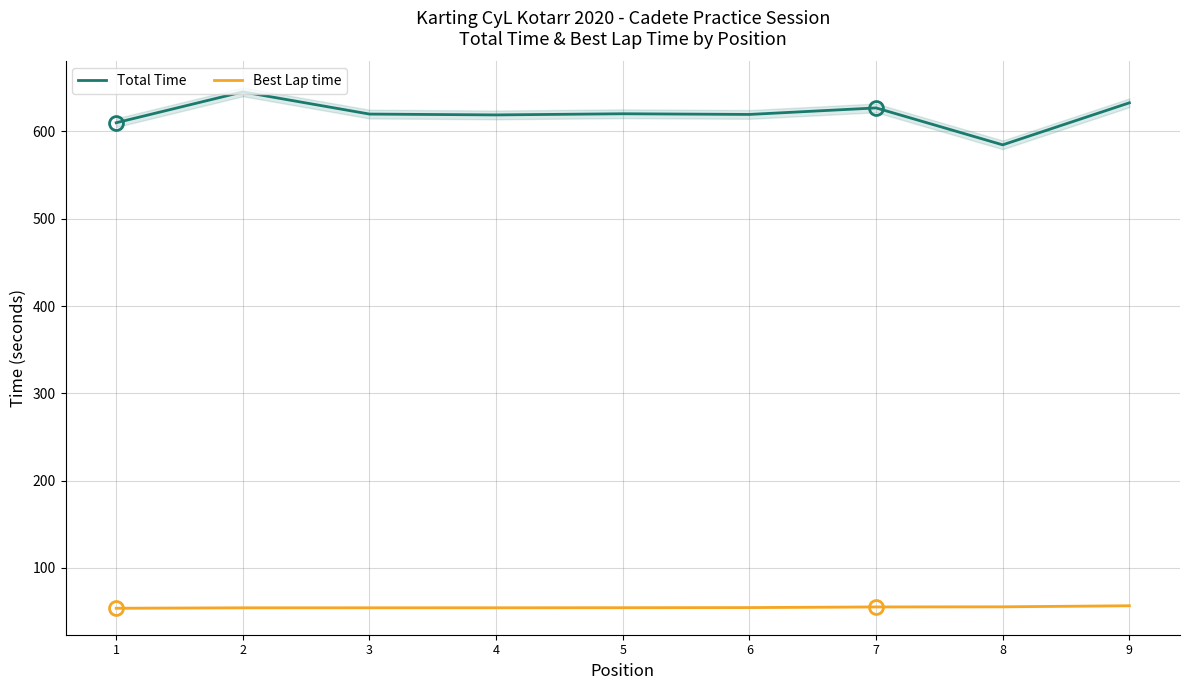

Which label corresponds to the smallest value in the chart?

1